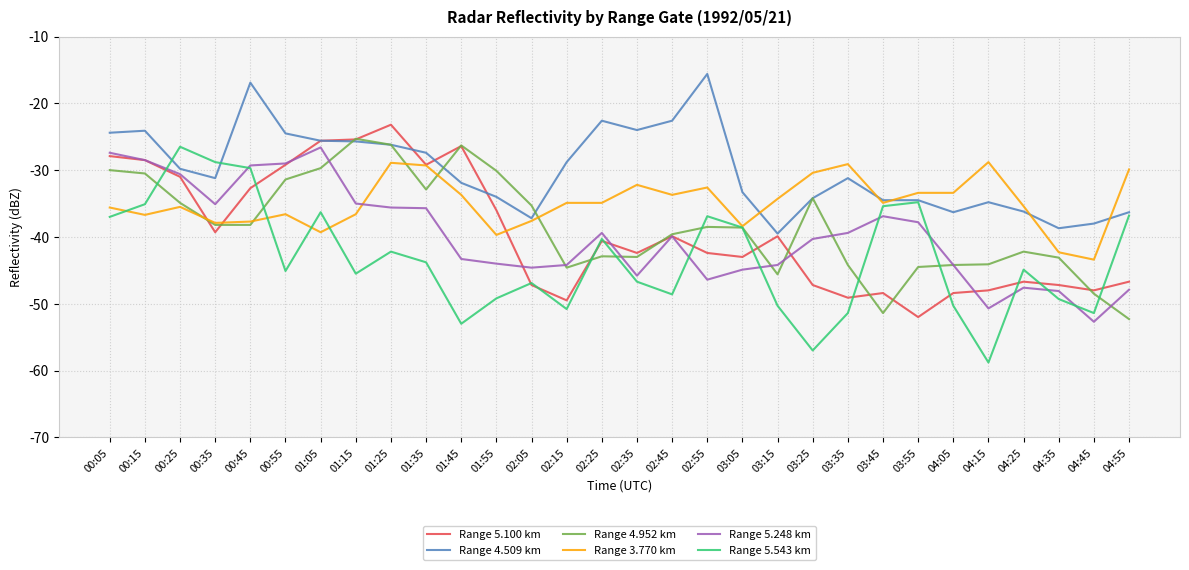

How many lines are shown in the chart?

6